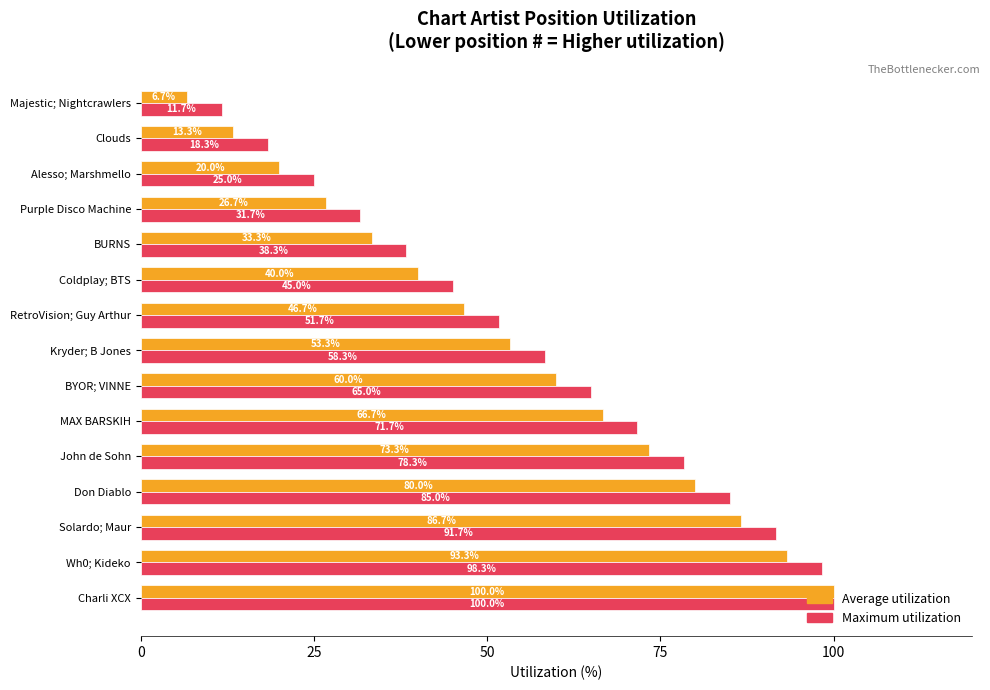

Which series has the largest total across all categories?

Maximum utilization